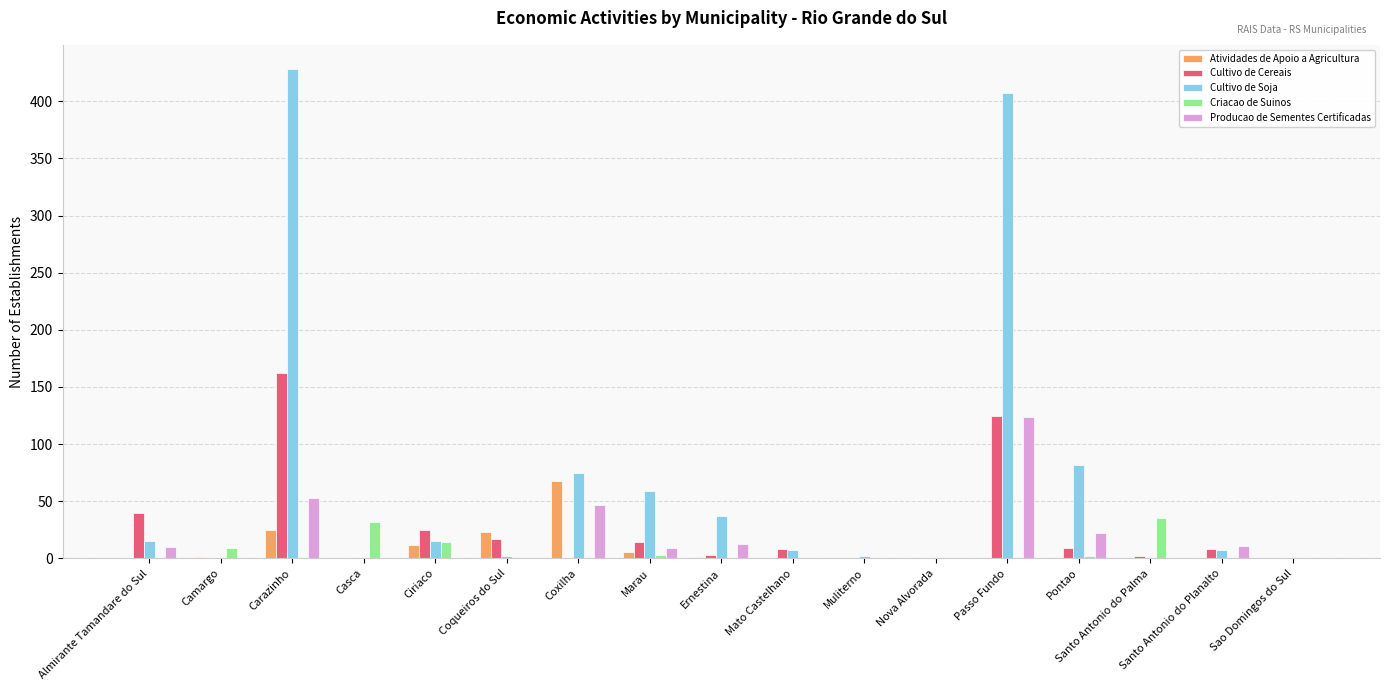

What is the sum of all Cultivo de Soja values?

1136